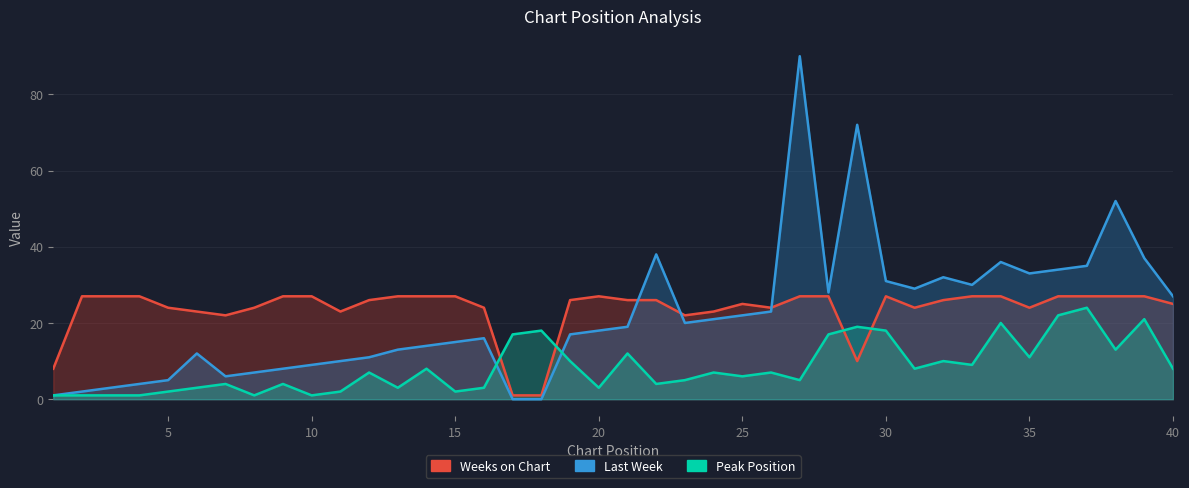

Reading left to right, what are all the values shown in this chart?

Last Week: 1=1	2=2	3=3	4=4	5=5	6=12	7=6	8=7	9=8	10=9	11=10	12=11	13=13	14=14	15=15	16=16	17=0	18=0	19=17	20=18	21=19	22=38	23=20	24=21	25=22	26=23	27=90	28=28	29=72	30=31	31=29	32=32	33=30	34=36	35=33	36=34	37=35	38=52	39=37	40=27
Peak Position: 1=1	2=1	3=1	4=1	5=2	6=3	7=4	8=1	9=4	10=1	11=2	12=7	13=3	14=8	15=2	16=3	17=17	18=18	19=10	20=3	21=12	22=4	23=5	24=7	25=6	26=7	27=5	28=17	29=19	30=18	31=8	32=10	33=9	34=20	35=11	36=22	37=24	38=13	39=21	40=8
Weeks on Chart: 1=8	2=27	3=27	4=27	5=24	6=23	7=22	8=24	9=27	10=27	11=23	12=26	13=27	14=27	15=27	16=24	17=1	18=1	19=26	20=27	21=26	22=26	23=22	24=23	25=25	26=24	27=27	28=27	29=10	30=27	31=24	32=26	33=27	34=27	35=24	36=27	37=27	38=27	39=27	40=25